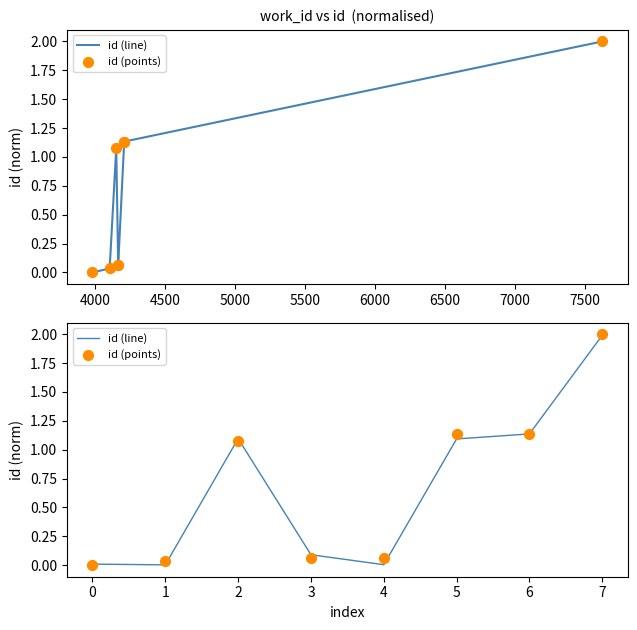

Which series has the widest spread of Y values?

id (points)